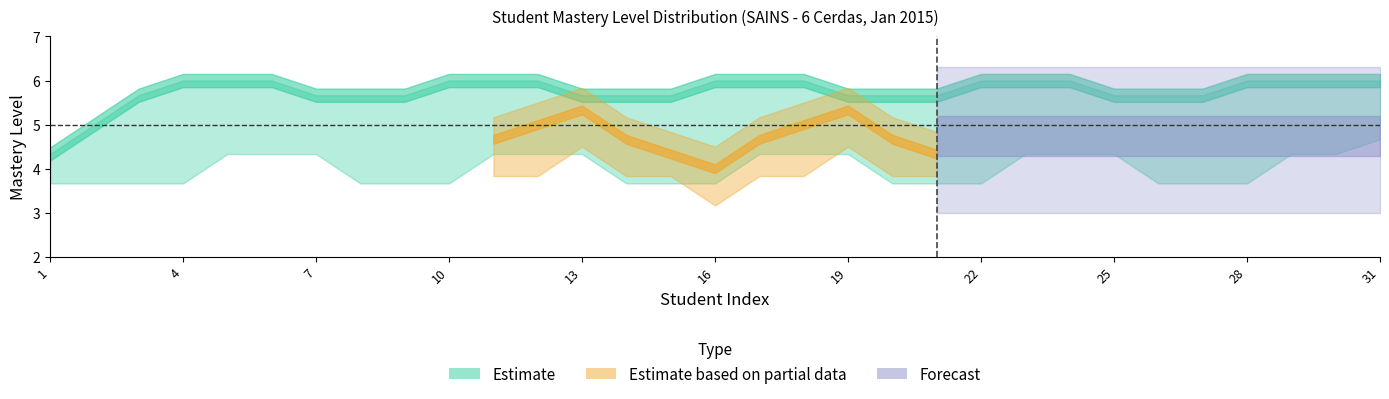

What is the value of the 1.1.2 point at the 10th from the left?

4